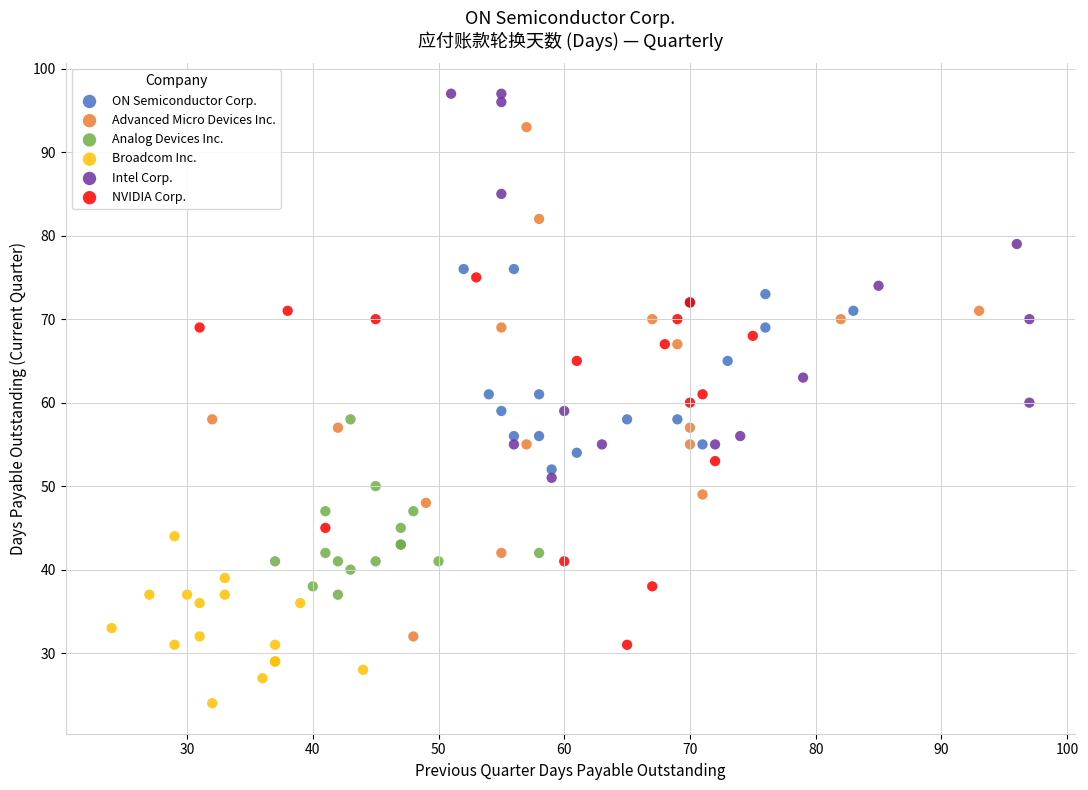

Which series has the widest spread of Y values?

Advanced Micro Devices Inc.